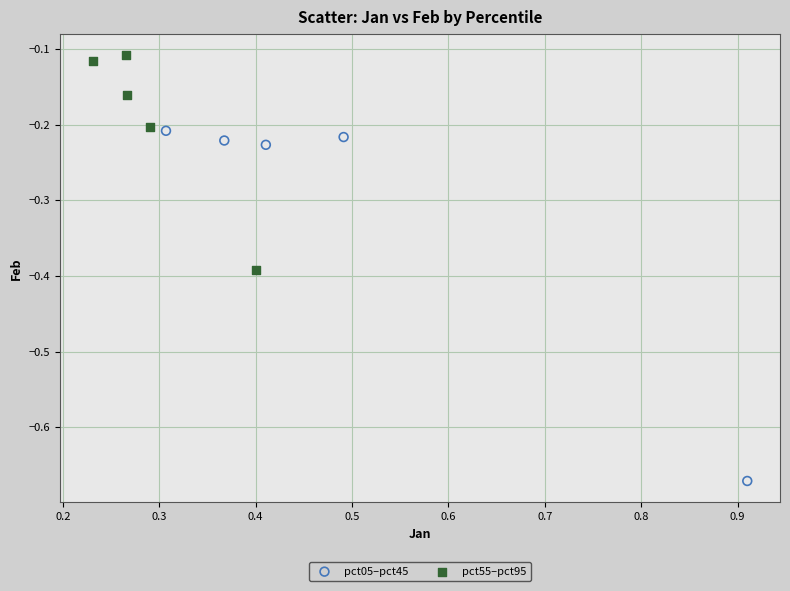

Which series has the largest Y range (max minus min)?

pct05–pct45